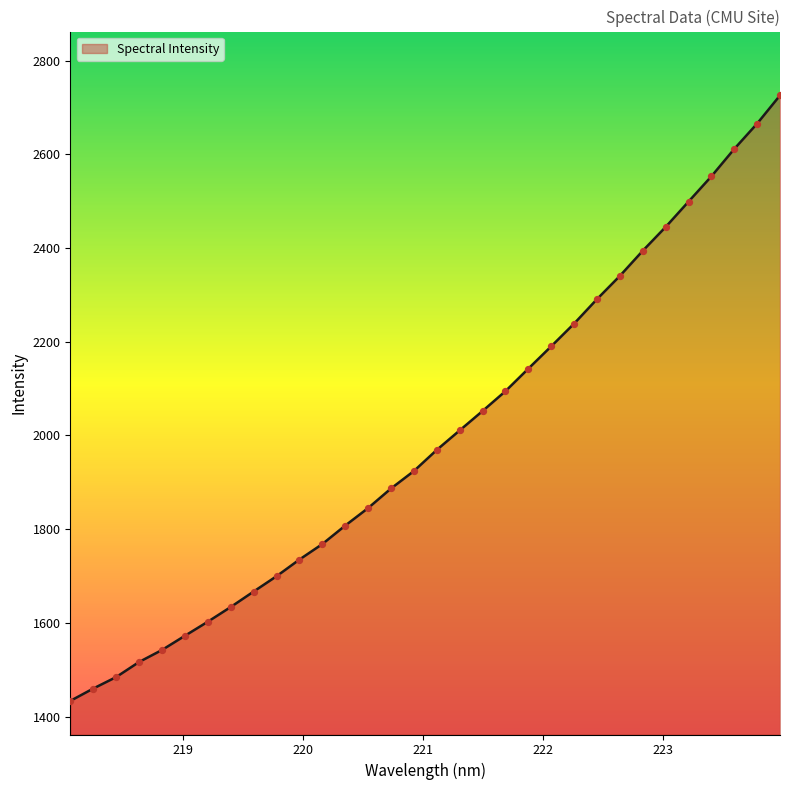

What is the minimum value shown in the chart?

1433.6